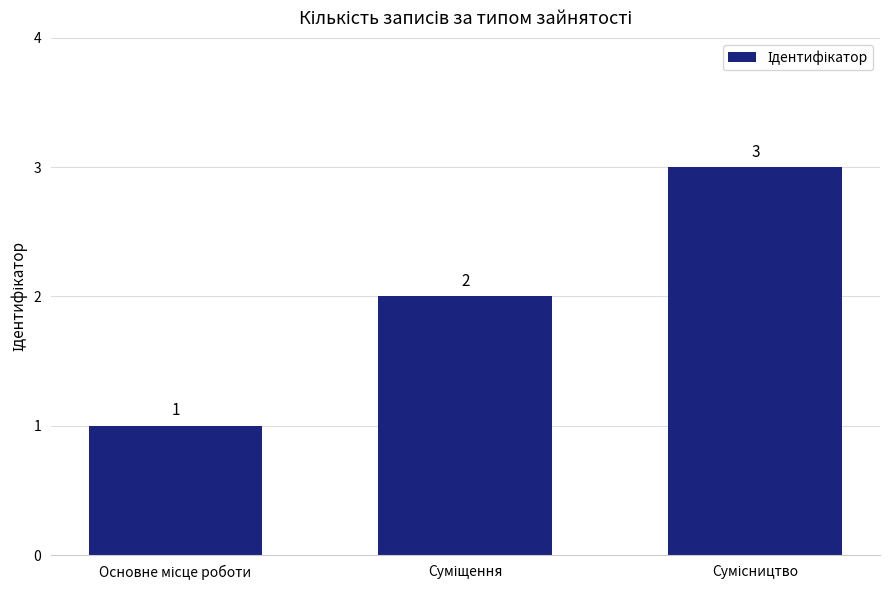

What is the sum of all values?

6